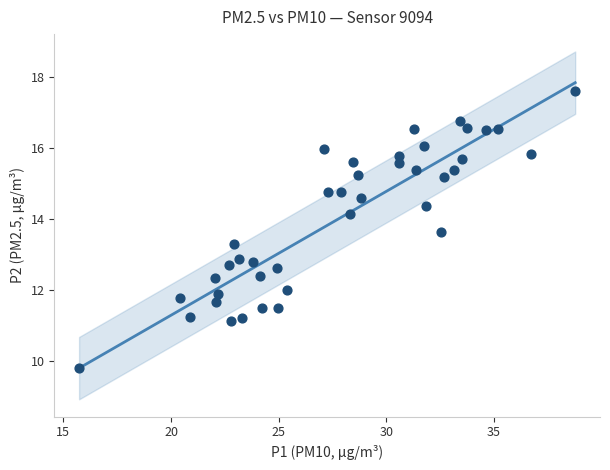

What is the range of X values (max minus min)?

23.0